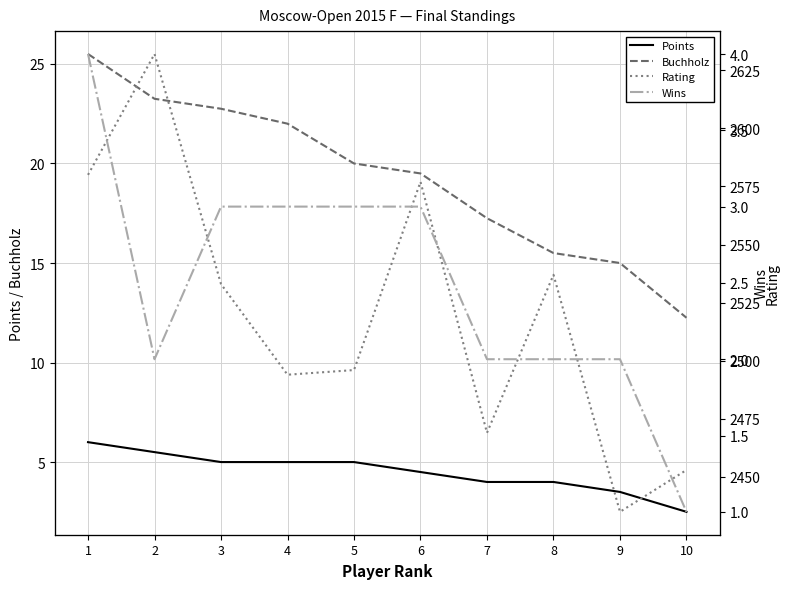

Is it true that Points equals 1.8 at 1?

False